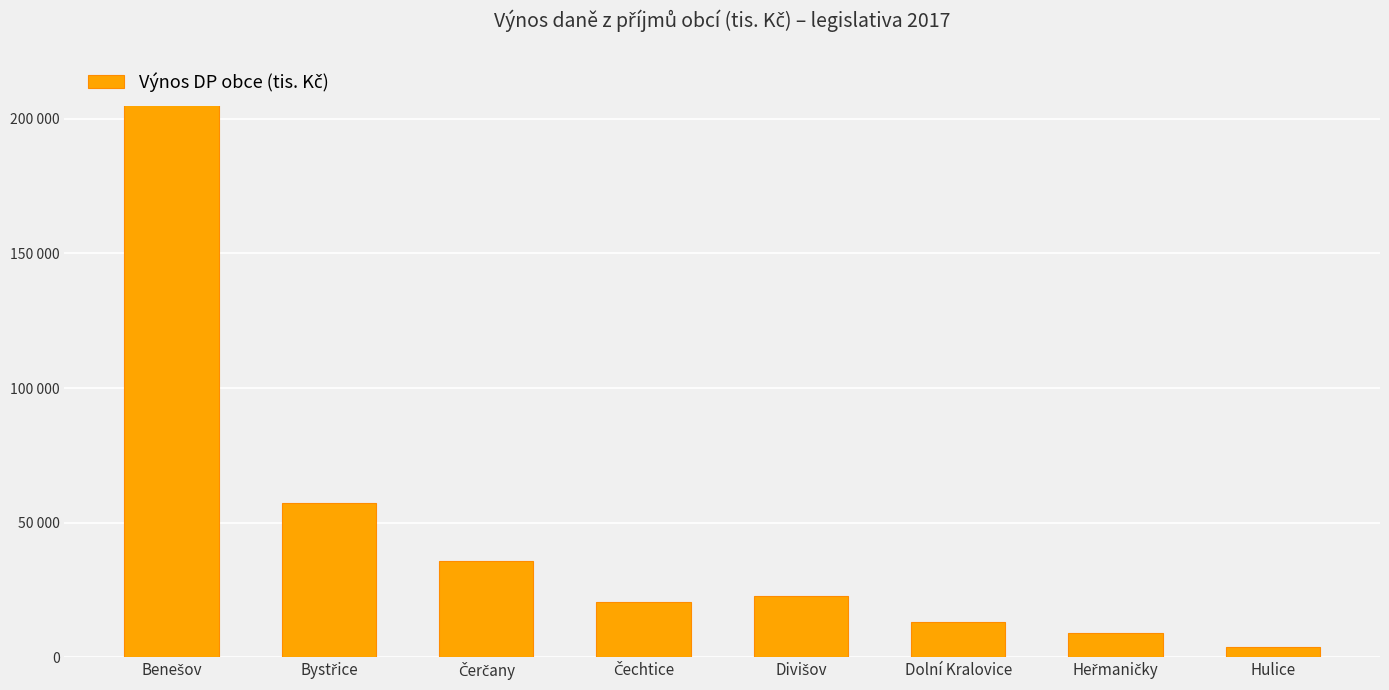

The value at Divišov is 34742.2. True or false?

False